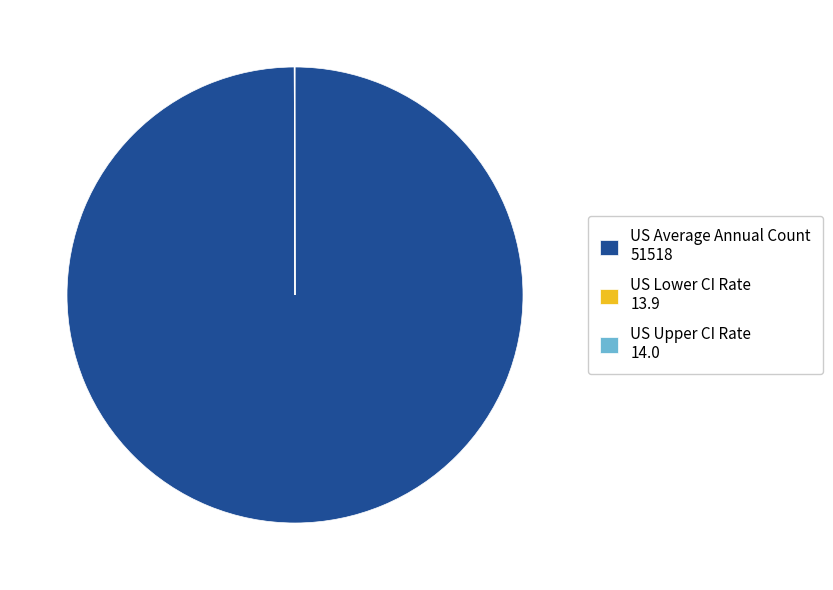

What is the largest slice in the pie chart?

US Average Annual Count 51518